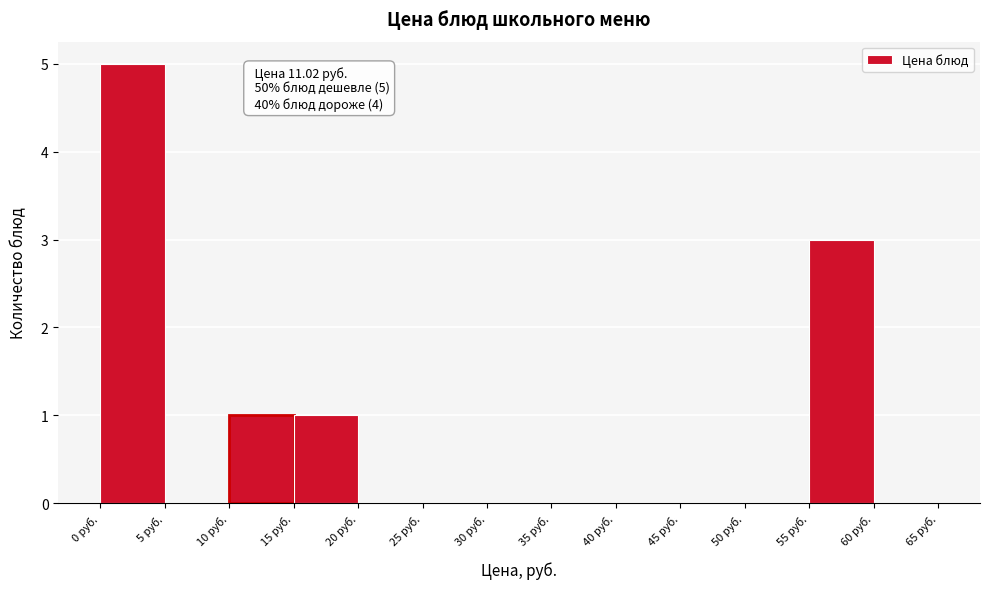

Over which range of the x-axis is the bar tallest?

0 to 5